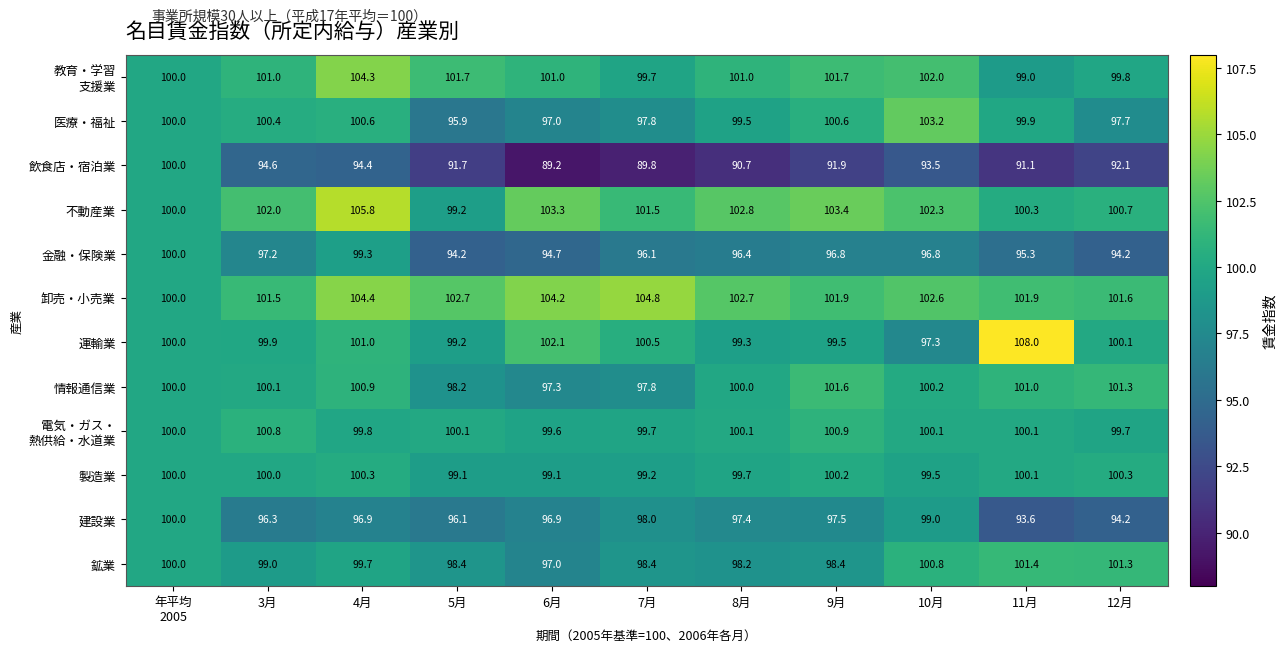

Between 6月 and 12月, which series saw the biggest shift?

鉱業